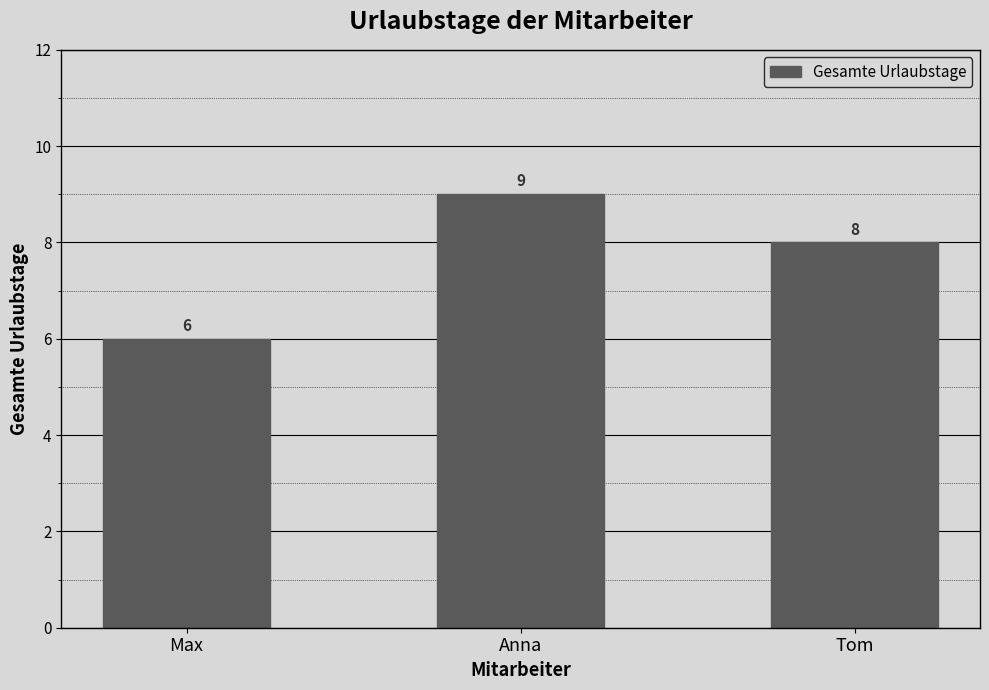

List the labels in order of value, largest first.

Anna, Tom, Max